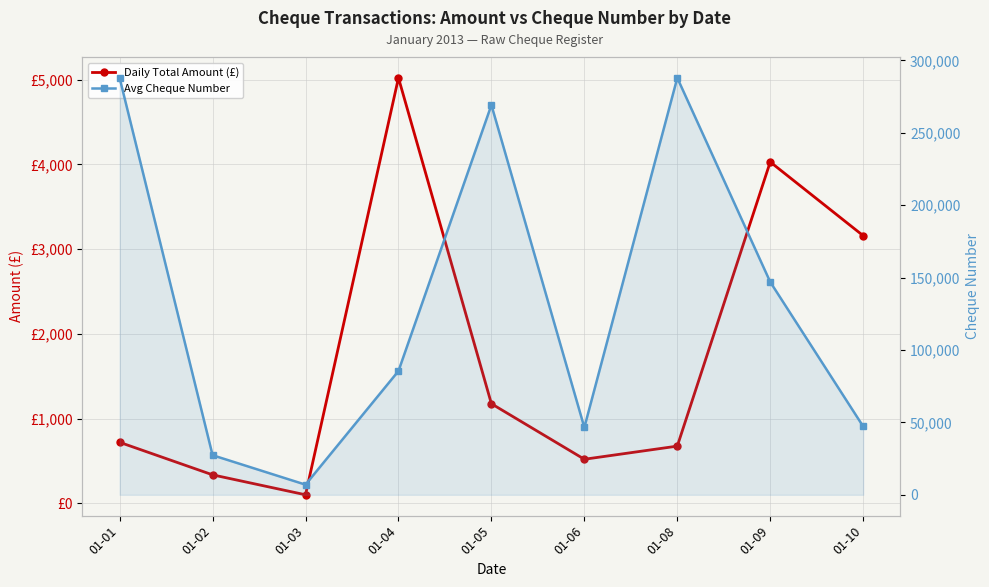

How many values in the Avg Cheque Number series exceed 85506?

5